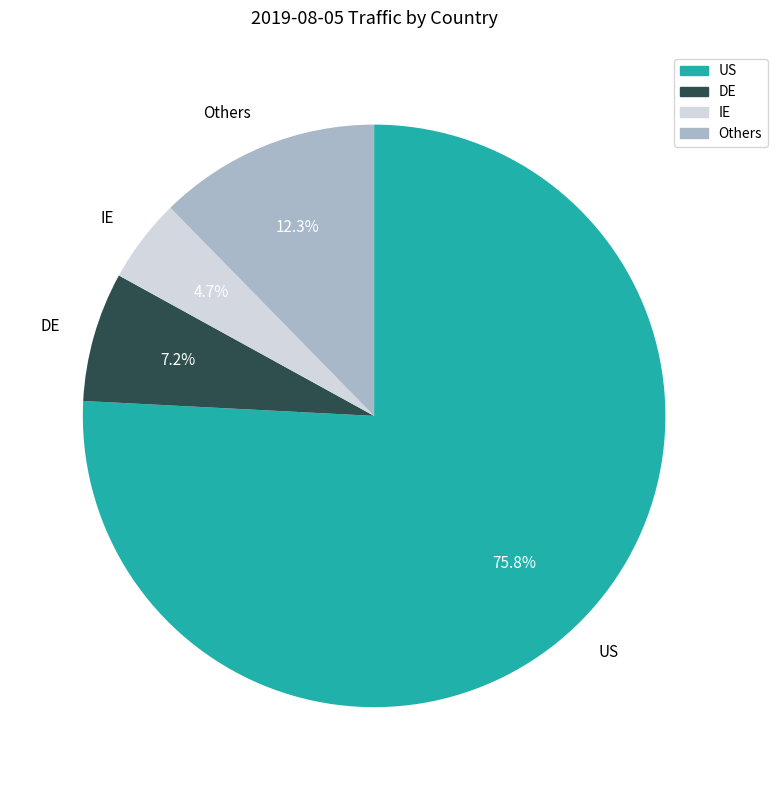

Do Others and DE together represent more than half of the pie?

No